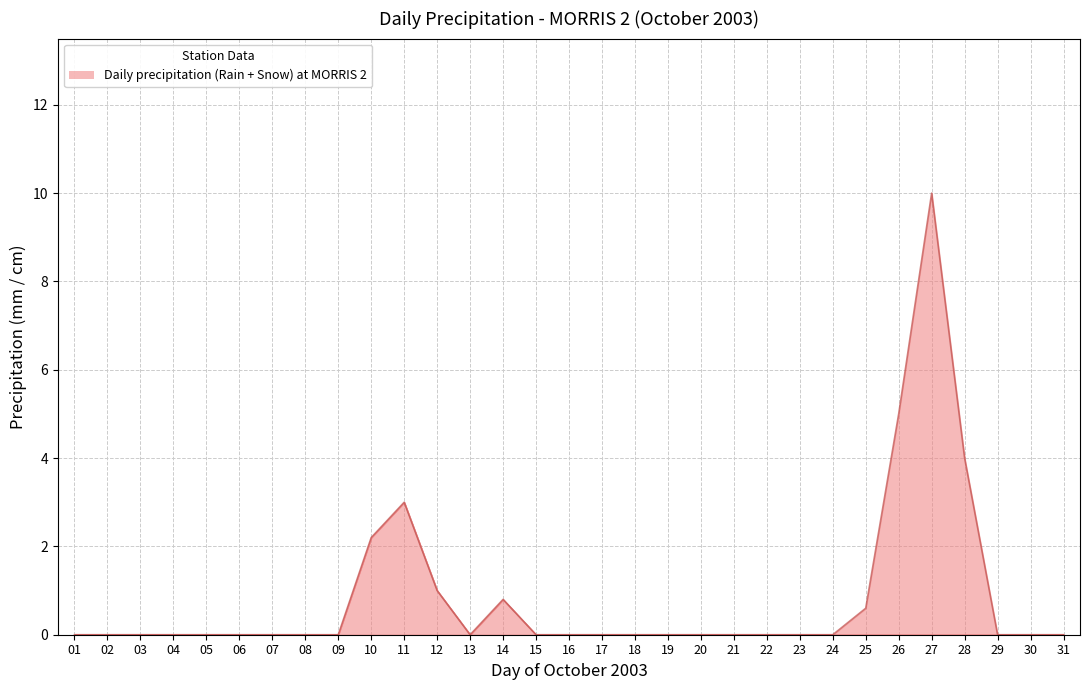

Does the chart have visible grid lines?

Yes